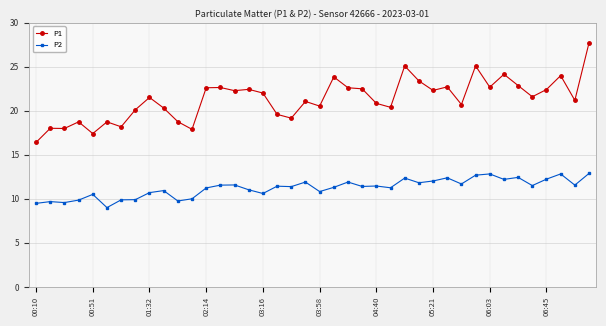

How many lines are shown in the chart?

2